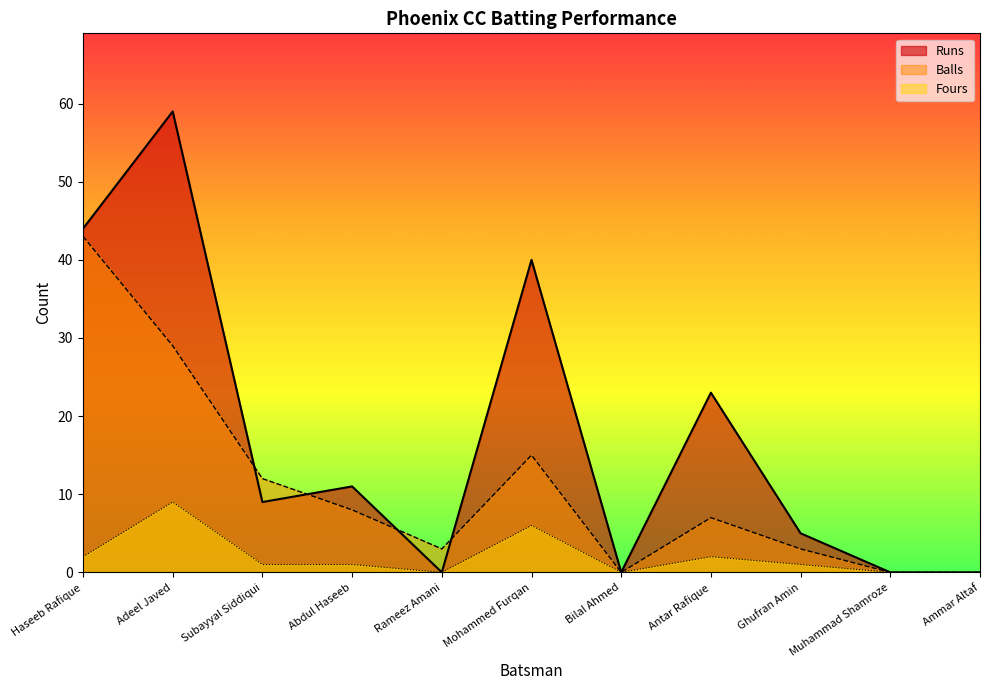

True or false: Runs has more than 0 points higher than both neighbors.

True